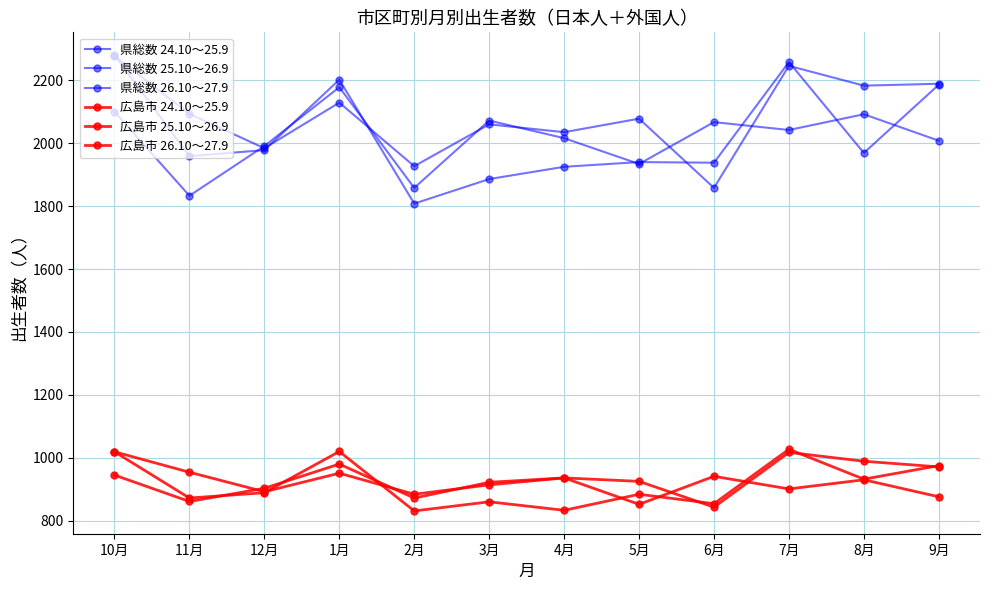

Count the number of data series in this chart.

6